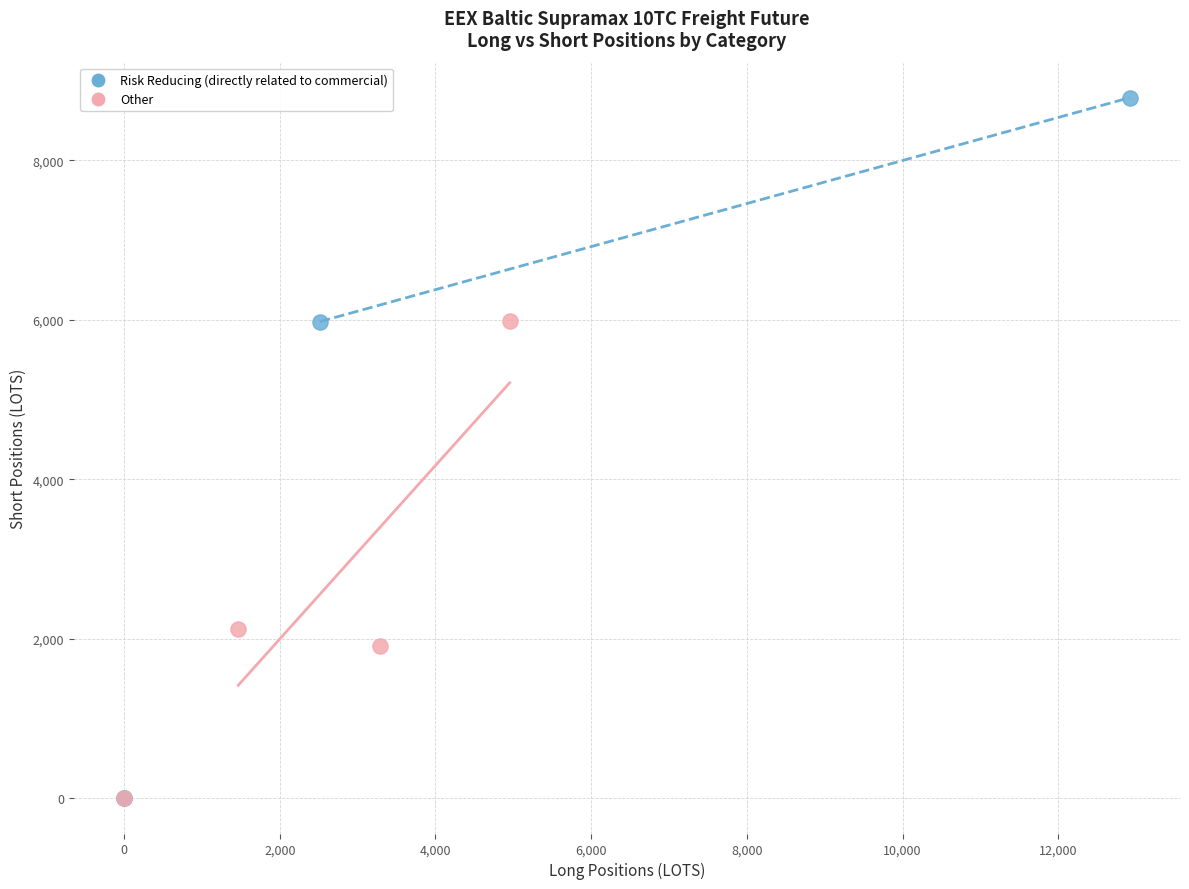

Which series has the largest Y range (max minus min)?

Risk Reducing (directly related to commercial)